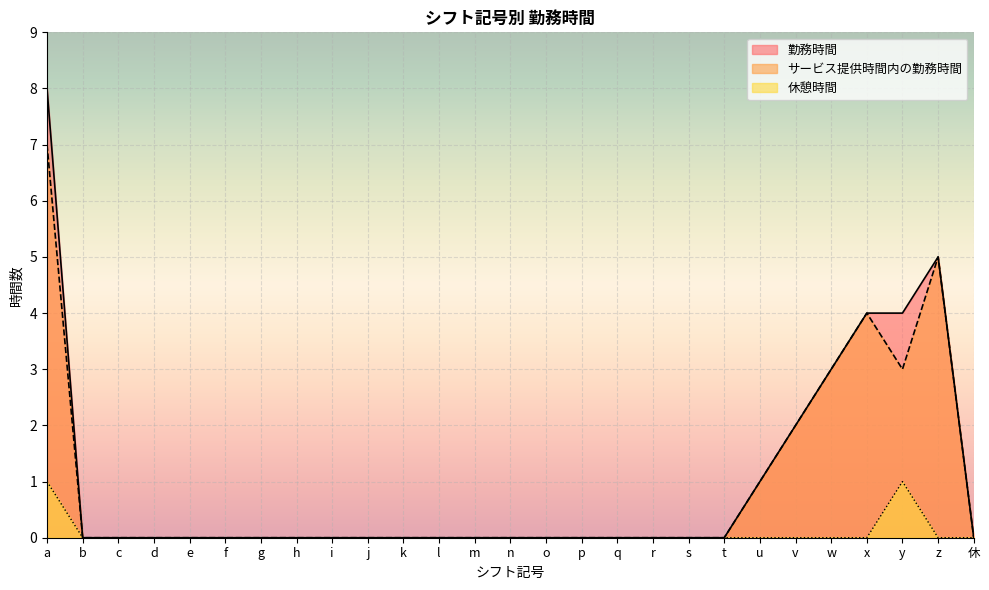

What is the label of the 15th point from the right?

m